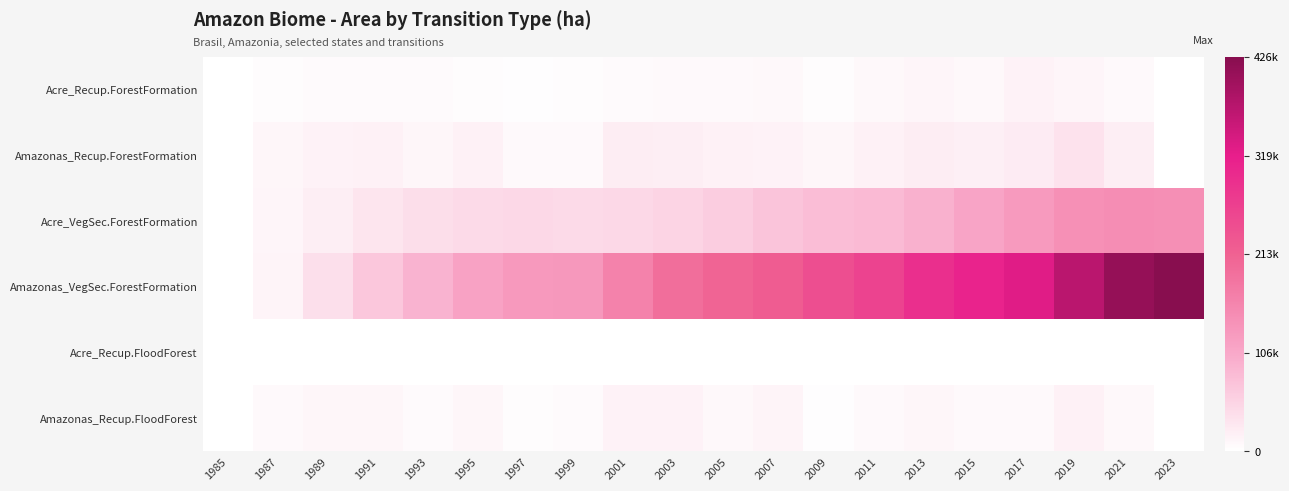

Rank the series by their maximum value, from highest to lowest.

Amazonas_VegSec.ForestFormation, Acre_VegSec.ForestFormation, Amazonas_Recup.ForestFormation, Amazonas_Recup.FloodForest, Acre_Recup.ForestFormation, Acre_Recup.FloodForest